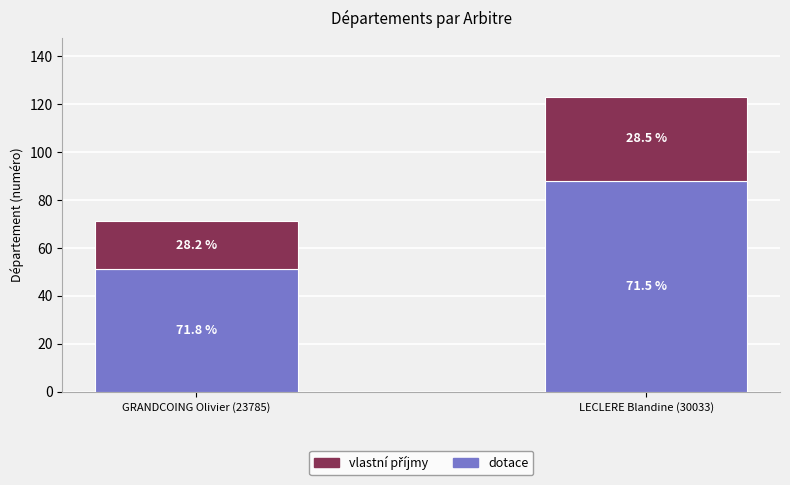

What is the difference between the dotace values at GRANDCOING Olivier (23785) and LECLERE Blandine (30033)?

37